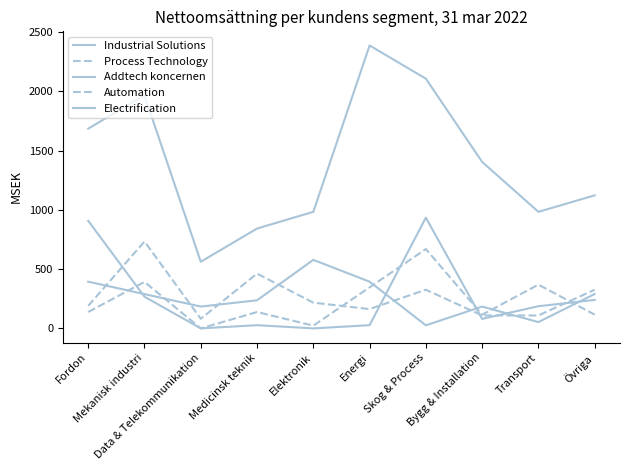

Reading left to right, what are all the values shown in this chart?

Industrial Solutions: 907	267	0	27	0	27	934	80	187	240
Process Technology: 138	392	0	138	23	346	669	115	369	116
Addtech koncernen: 1685	1965	562	842	983	2386	2106	1404	983	1122
Automation: 190	733	81	462	217	163	326	109	109	326
Electrification: 394	289	184	237	578	394	26	184	53	290